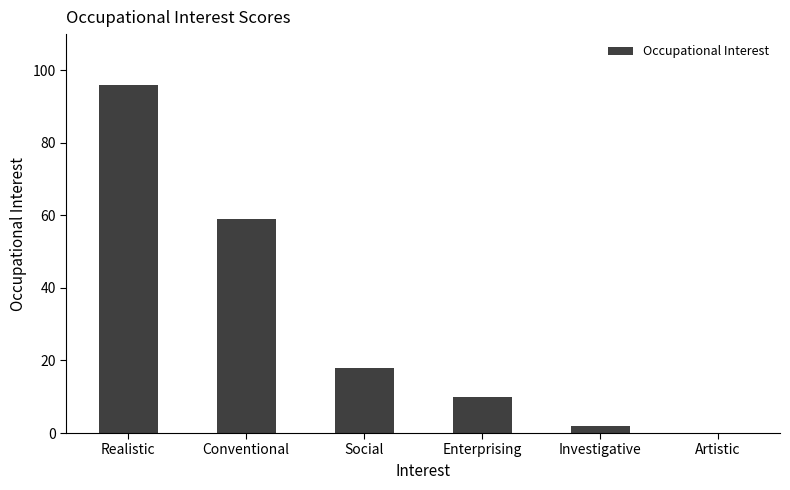

What is the sum of the values at Social and Artistic?

18